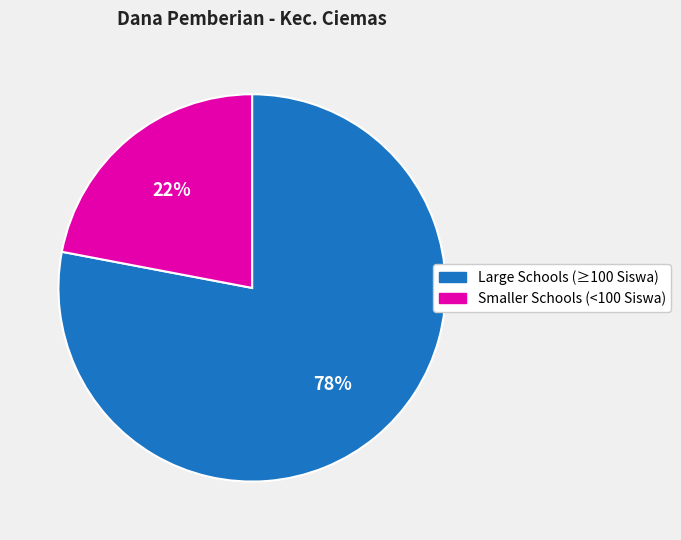

Do Smaller Schools (<100 Siswa) and Large Schools (≥100 Siswa) together represent more than half of the pie?

Yes